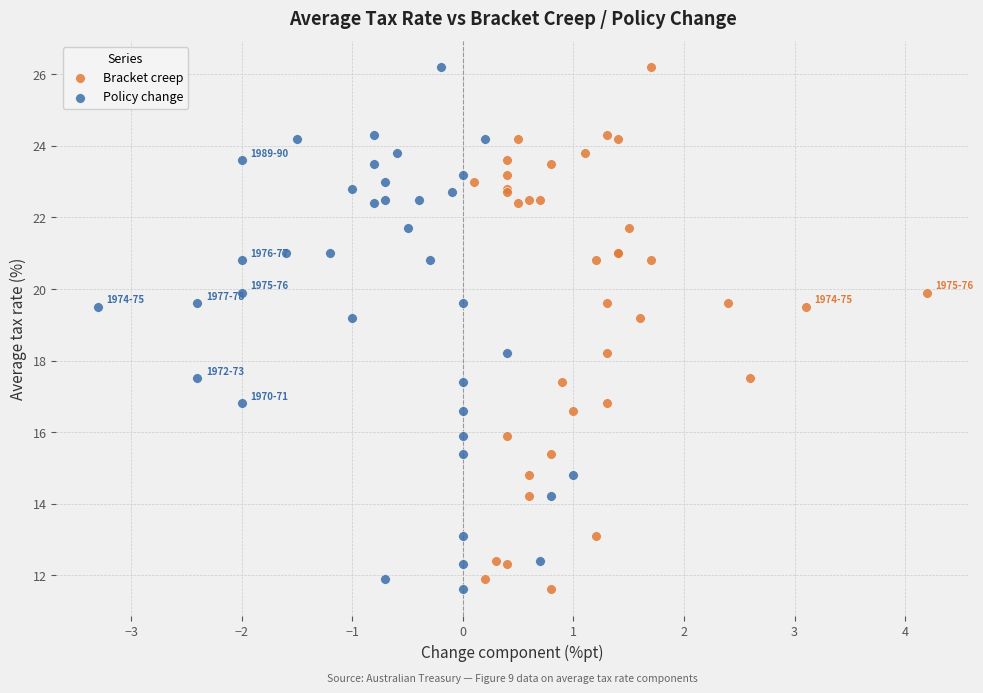

What are all the series names shown in the legend?

Bracket creep, Policy change